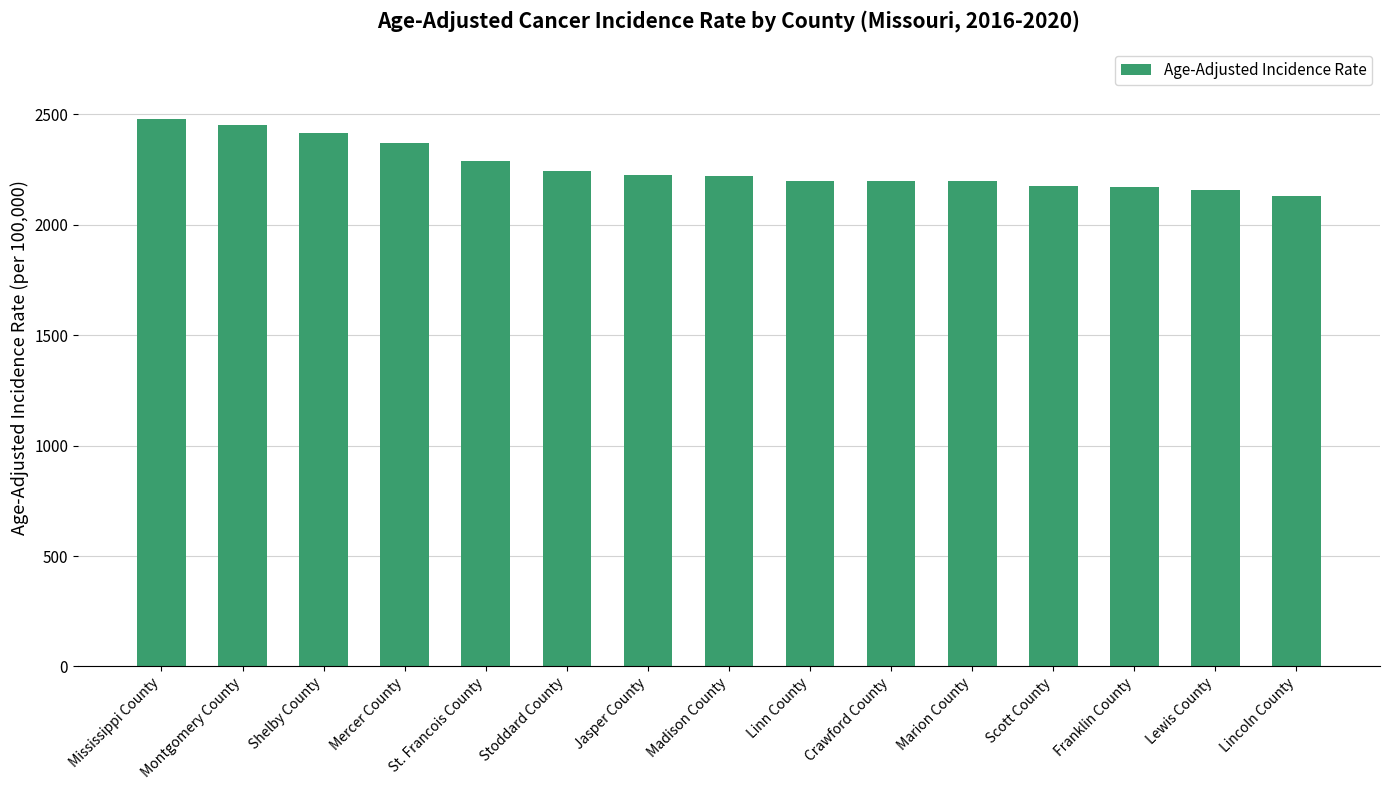

Is it true that the value at Shelby County is 2414.0?

True